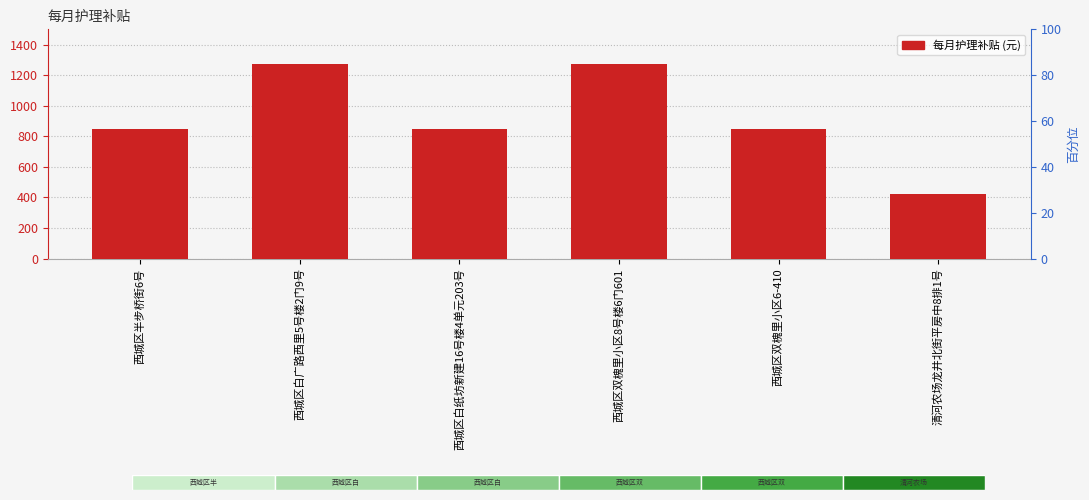

The chart shows a value of 1465 at 西城区半步桥街6号. True or false?

False